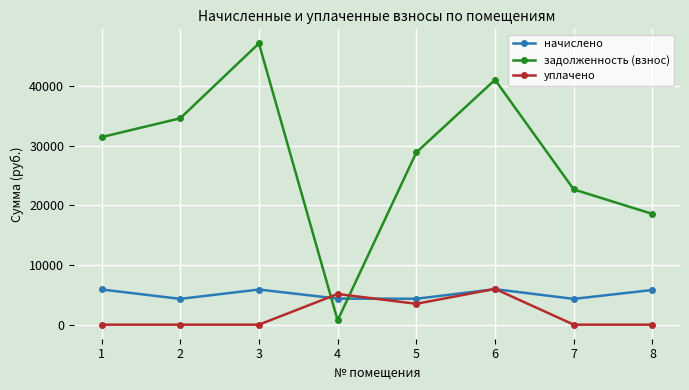

Where is the first local minimum for задолженность (взнос)?

4